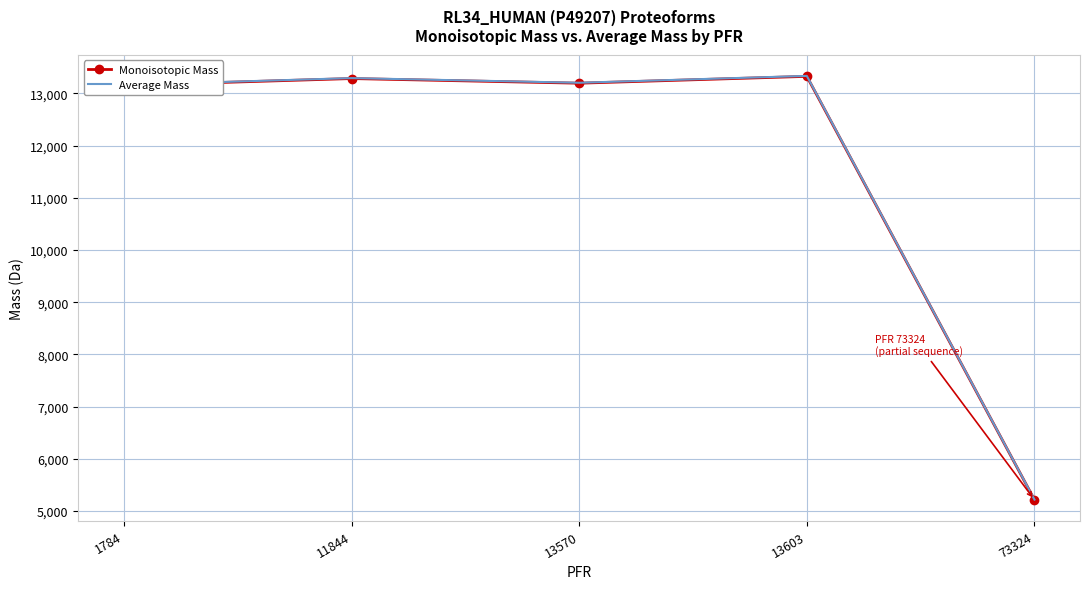

True or false: Monoisotopic Mass and Average Mass intersect in this chart.

False